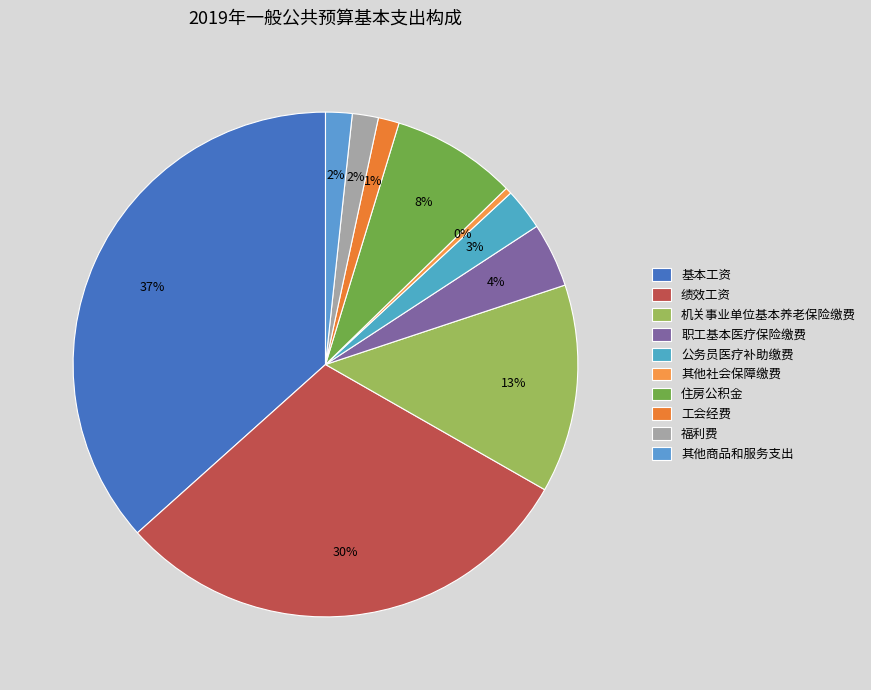

Which has a higher value, 机关事业单位基本养老保险缴费 or 其他社会保障缴费?

机关事业单位基本养老保险缴费